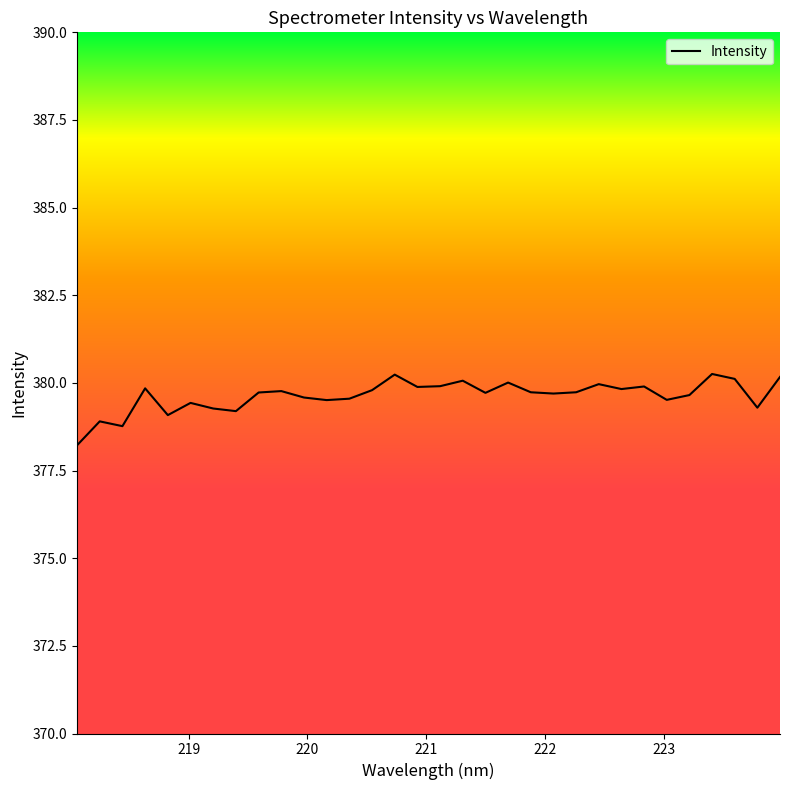

What is the smallest value displayed?

378.2